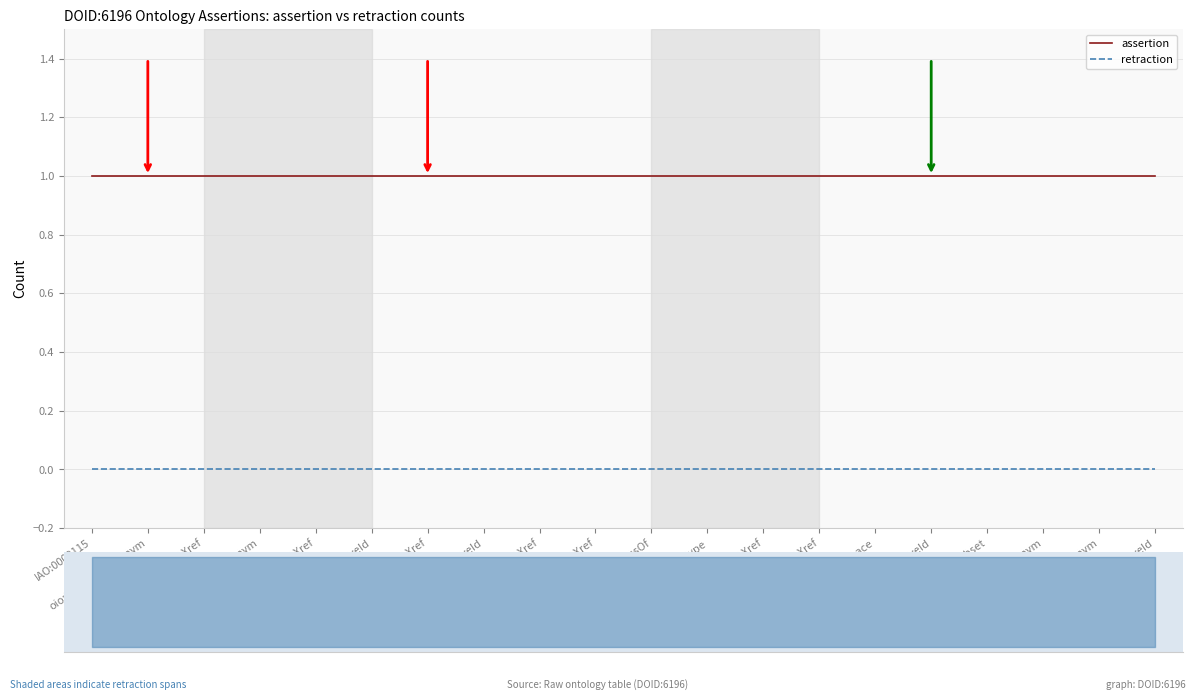

What is the sum of all assertion values?

20